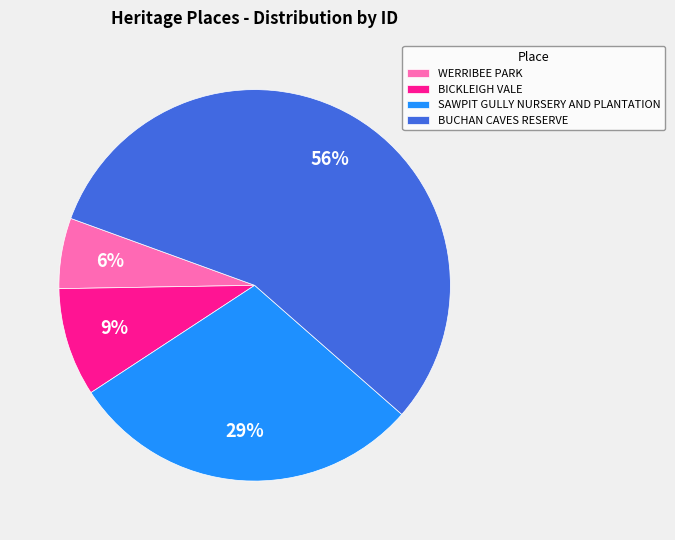

To the nearest percent, what is the difference between the WERRIBEE PARK and SAWPIT GULLY NURSERY AND PLANTATION slice percentages?

23%